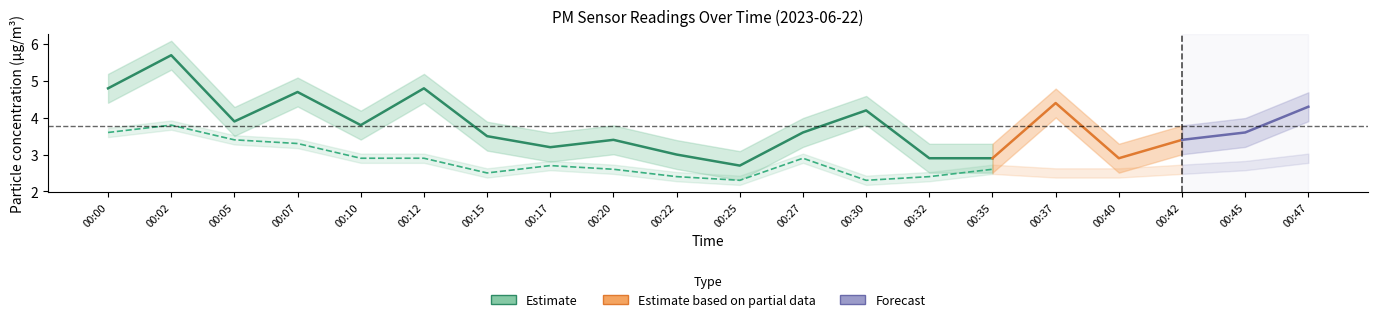

What is the difference between the highest and lowest values at 00:10?

0.9